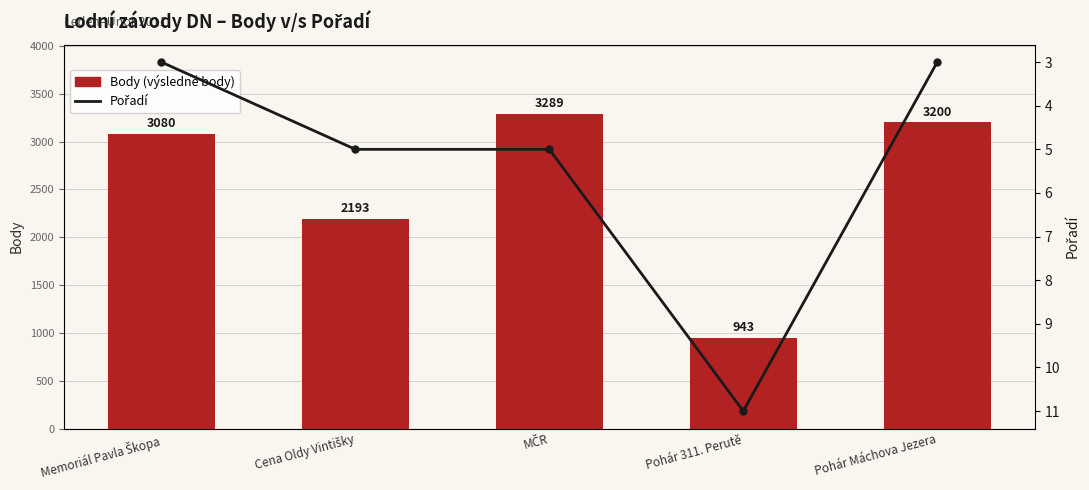

What is the minimum value for Body (výsledné body)?

943